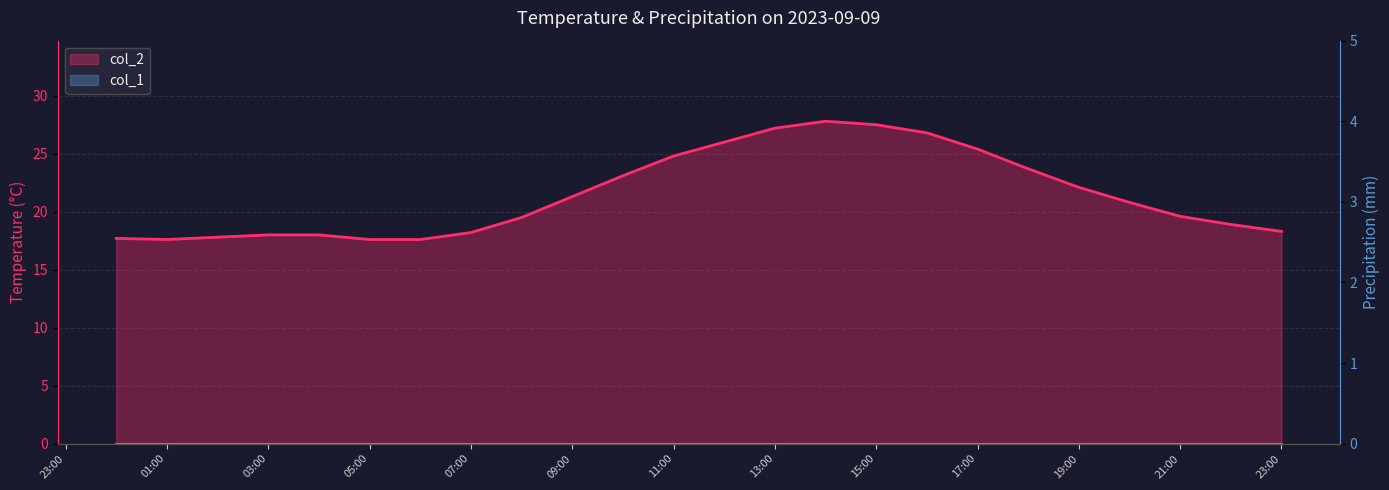

What is the difference between the values at 2023/09/09 12:00 and 2023/09/09 10:00?

2.9